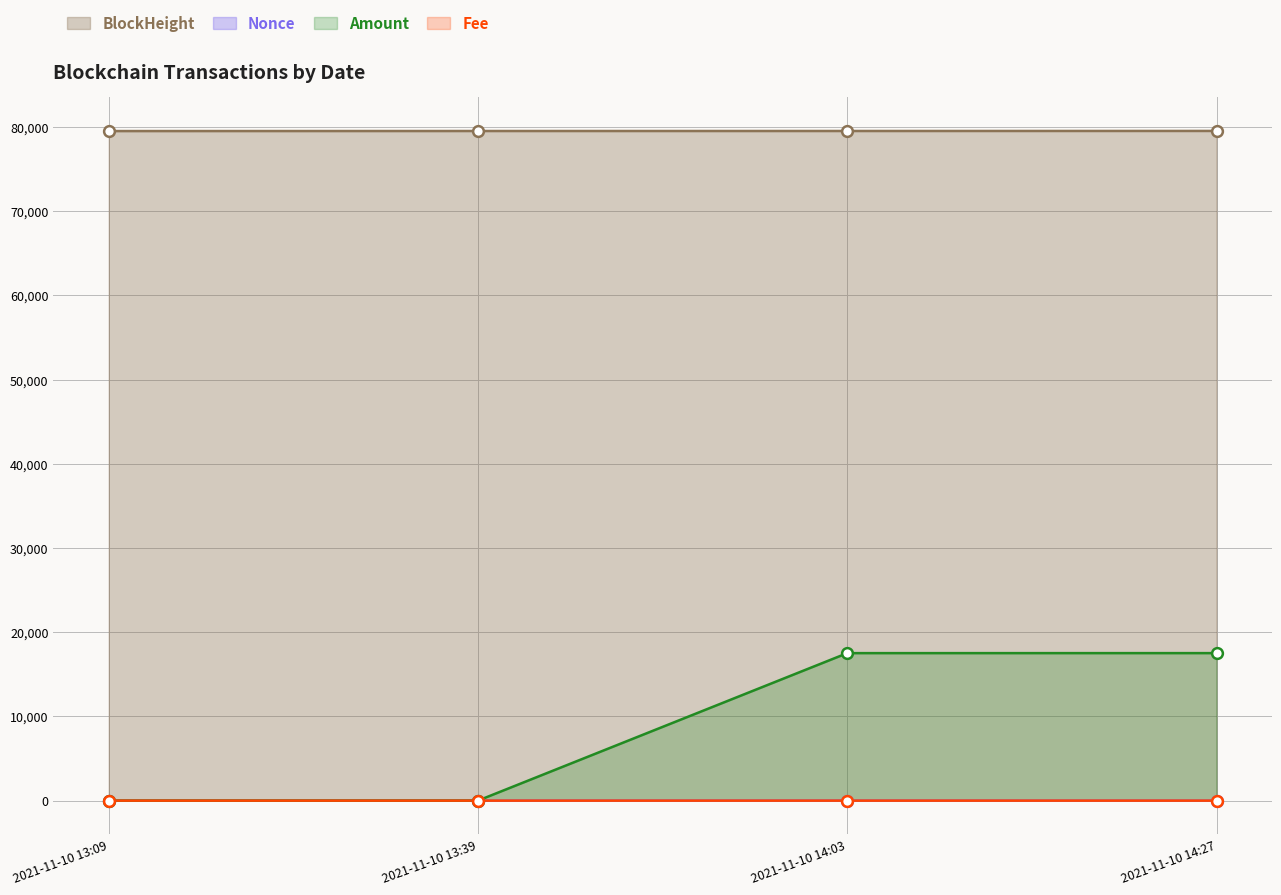

Which series contains the lowest Y value?

Nonce